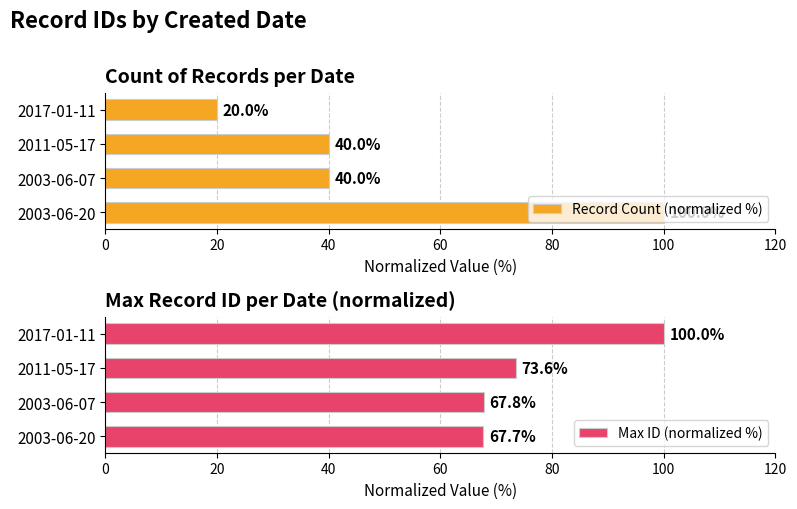

What is the value of the Max ID (normalized %) bar at the 2nd from the left?

67.8